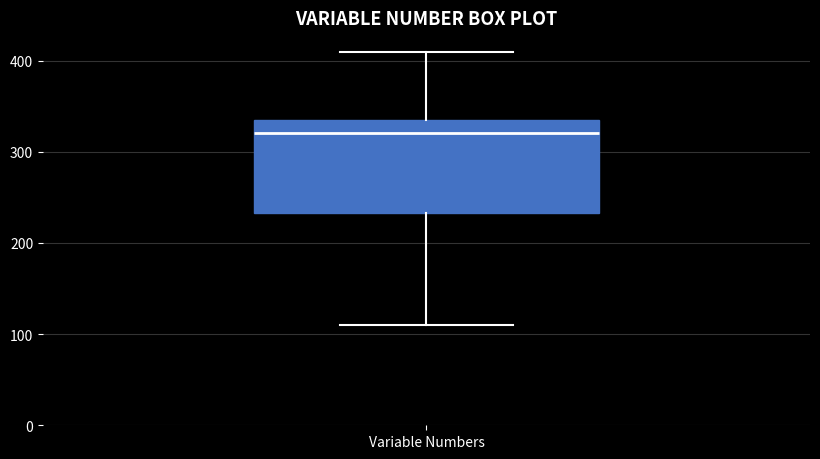

Where is the lower edge of the box for Variable Numbers on the y-axis? The values are not printed on the chart, so give them approximately, as read against the axis.

230